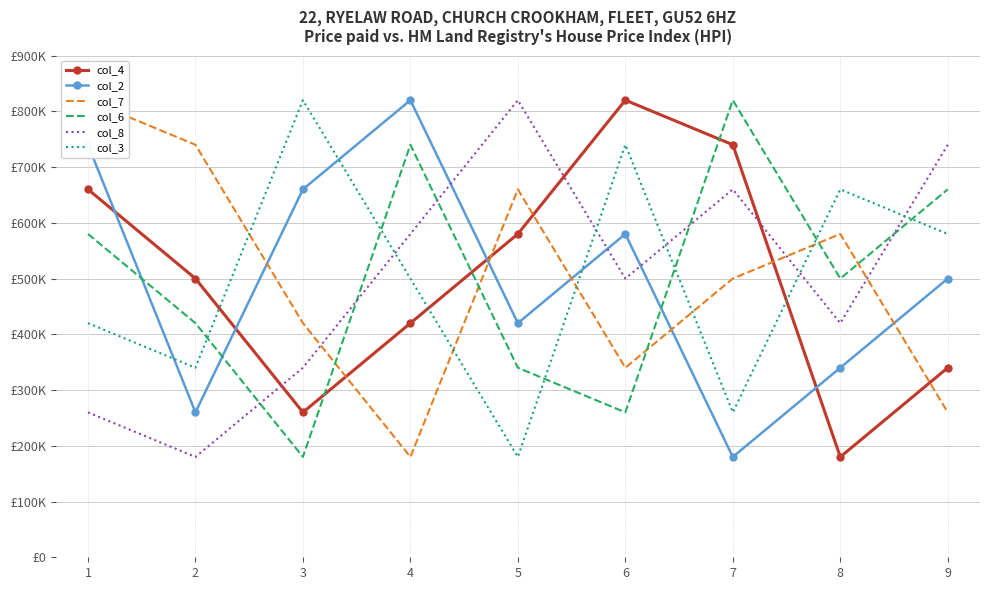

Which category has the lowest value across all series?

7